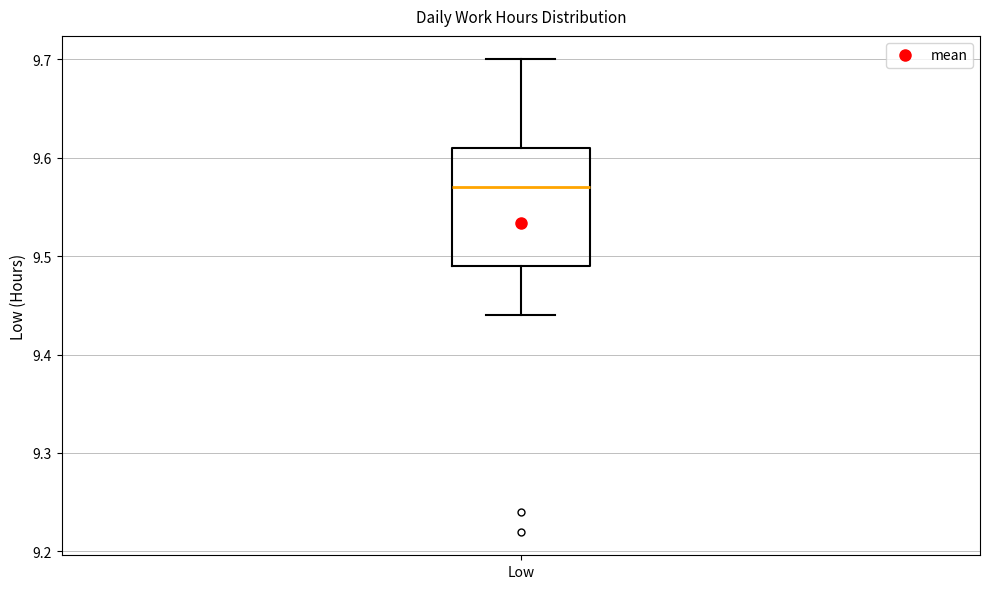

Where does the lower whisker of the box for Low end on the y-axis? The values are not printed on the chart, so give them approximately, as read against the axis.

9.44